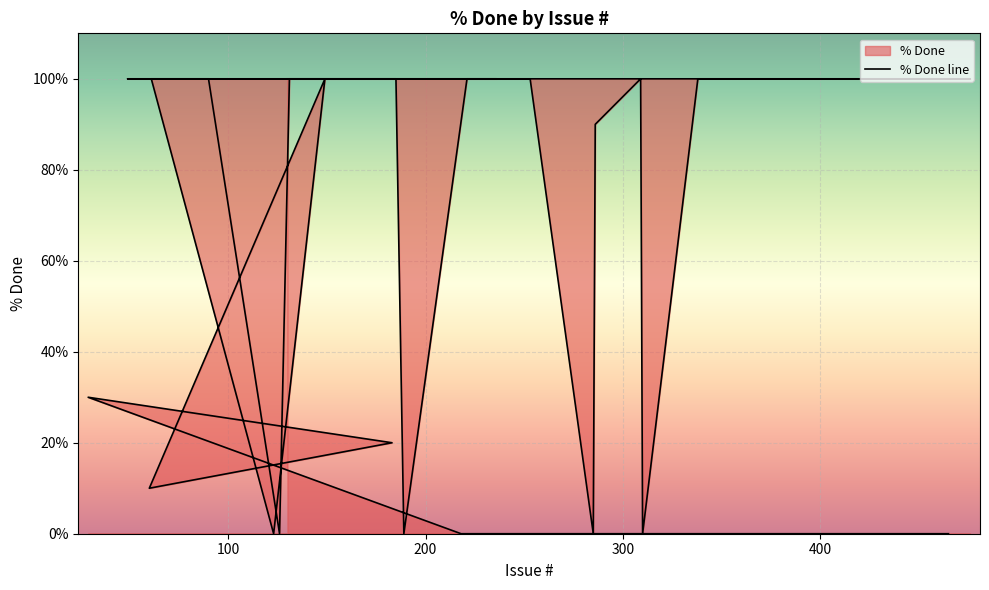

Where is the first local minimum?

60